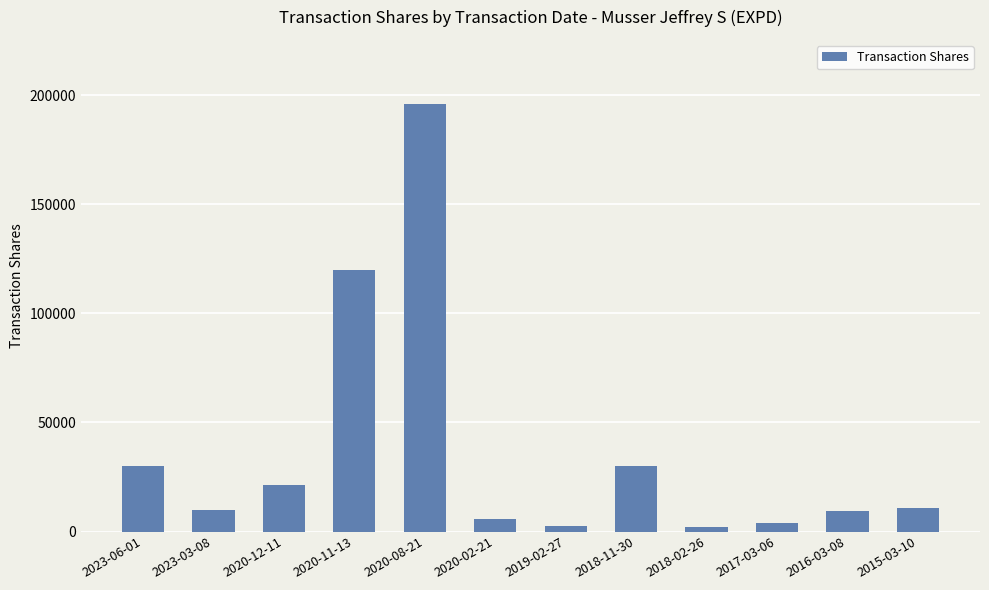

What position from the right is 2023-03-08?

11